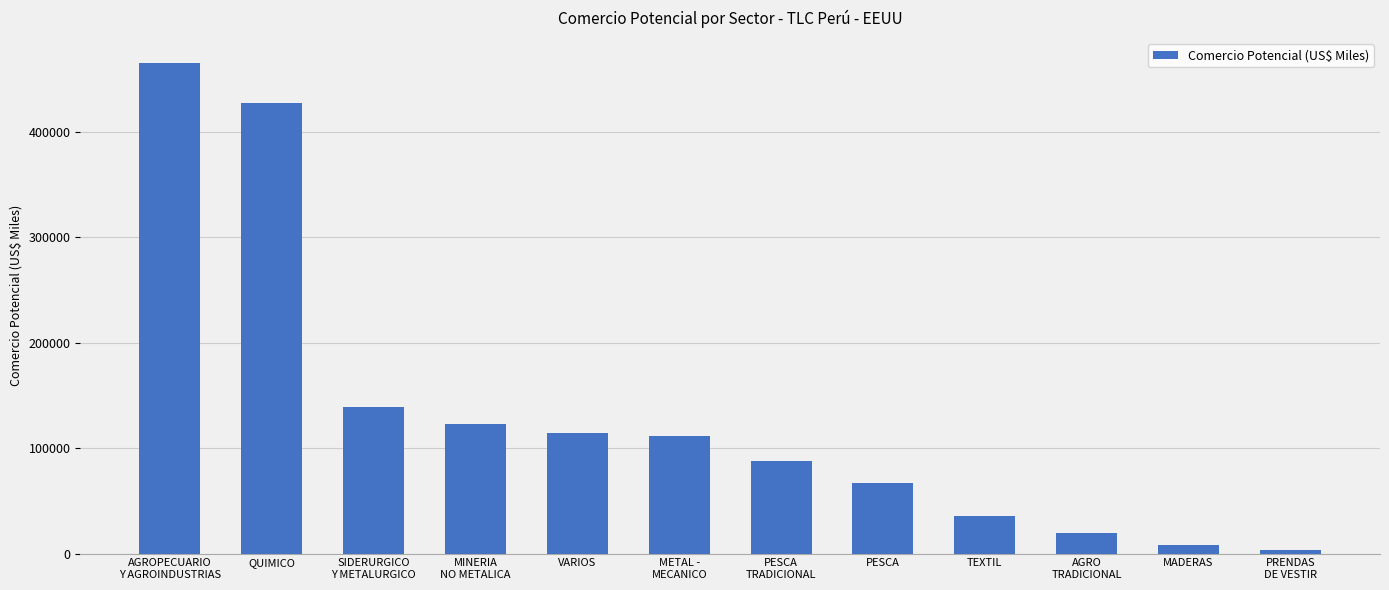

What is the sum of all values?

1601304